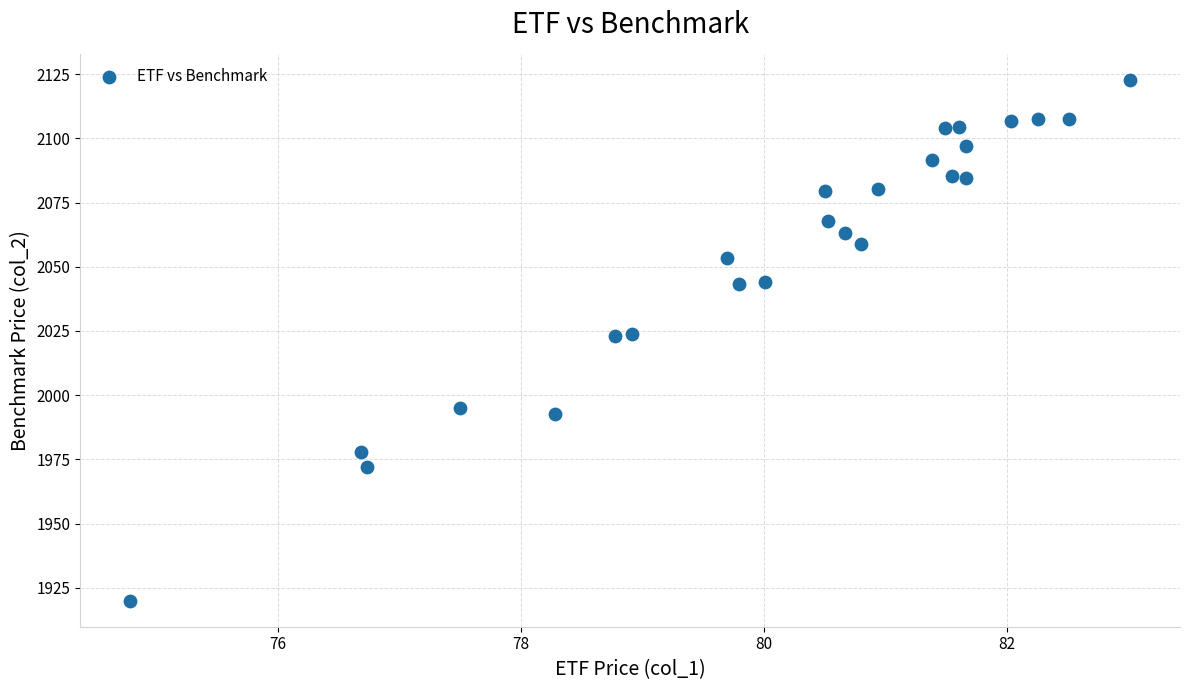

What is the range of Y values (max minus min)?

202.7